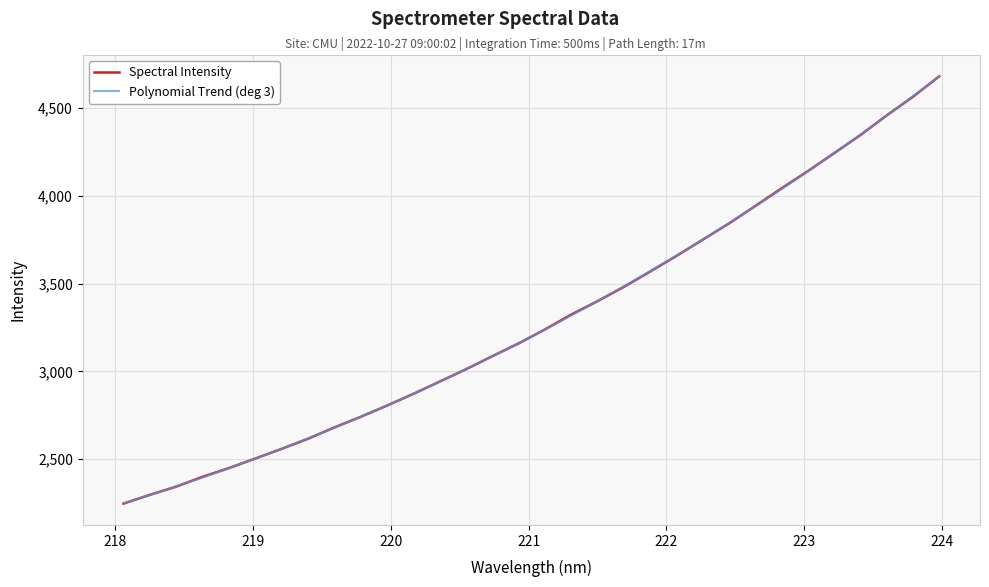

Rank the categories by value from highest to lowest.

223.9802, 223.7895, 223.5987, 223.408, 223.2172, 223.0264, 222.8355, 222.6447, 222.4538, 222.263, 222.0721, 221.8812, 221.6902, 221.4993, 221.3083, 221.1174, 220.9264, 220.7354, 220.5444, 220.3533, 220.1623, 219.9712, 219.7801, 219.589, 219.3979, 219.2067, 219.0156, 218.8244, 218.6332, 218.442, 218.2508, 218.0596